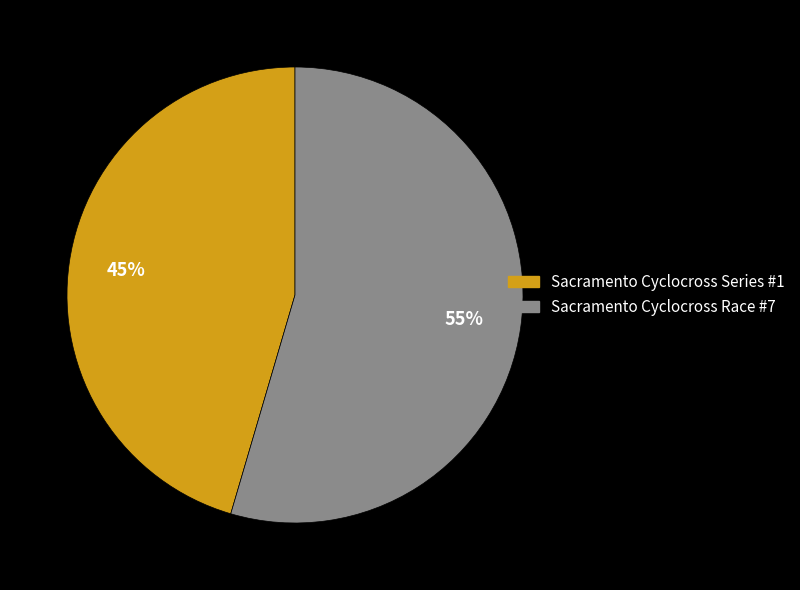

To the nearest percent, what percentage of the pie is Sacramento Cyclocross Series #1?

45%